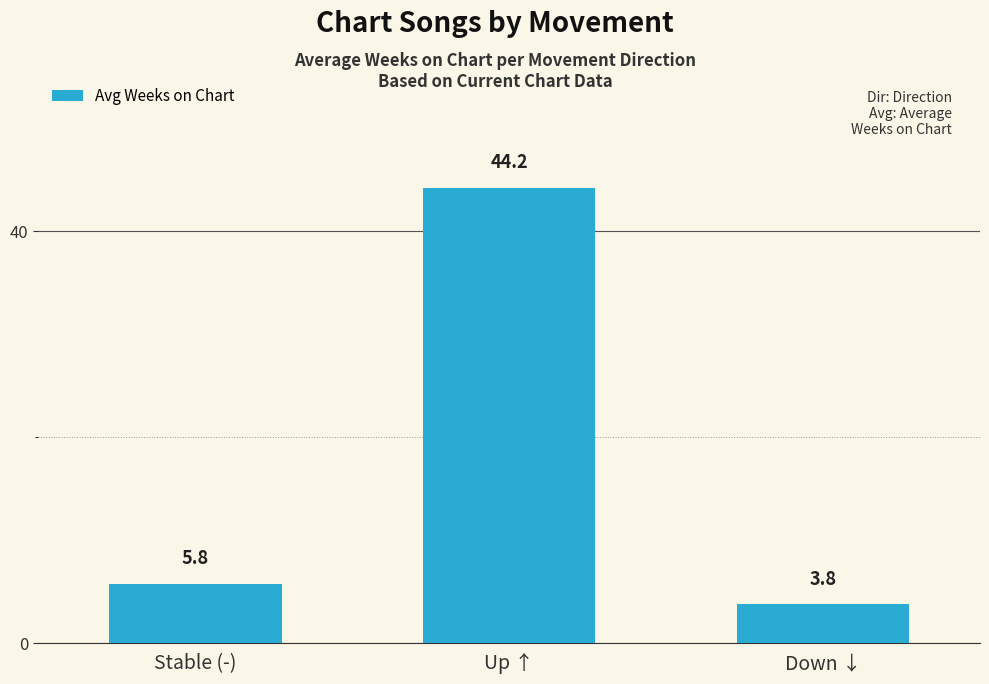

Reading left to right, what are all the values shown in this chart?

Stable (-)=5.8	Up ↑=44.2	Down ↓=3.8